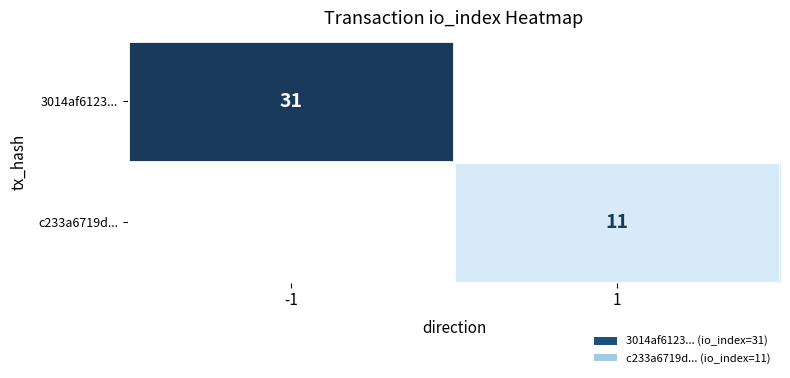

The 3014af6123... series shows 31 at -1. True or false?

True